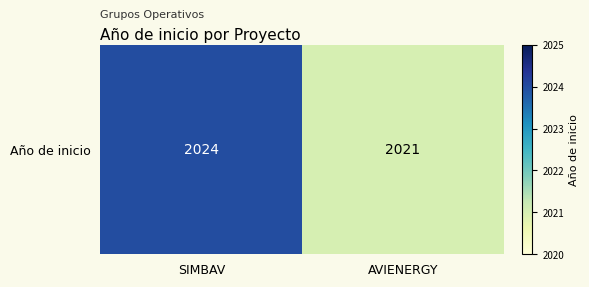

Reading right to left, transcribe all the data shown in this chart.

AVIENERGY=2021	SIMBAV=2024